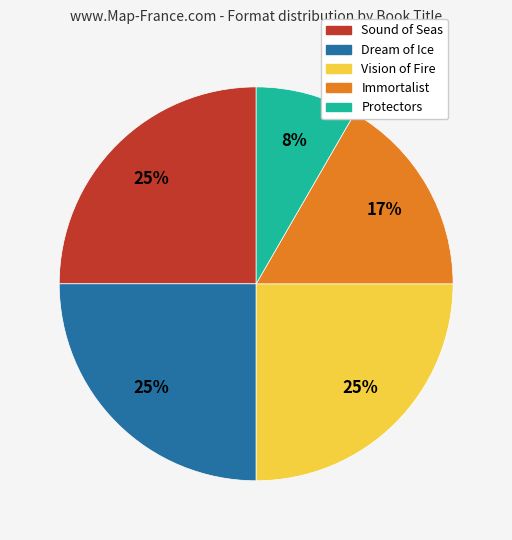

Between Sound of Seas and Immortalist, which is larger?

Sound of Seas